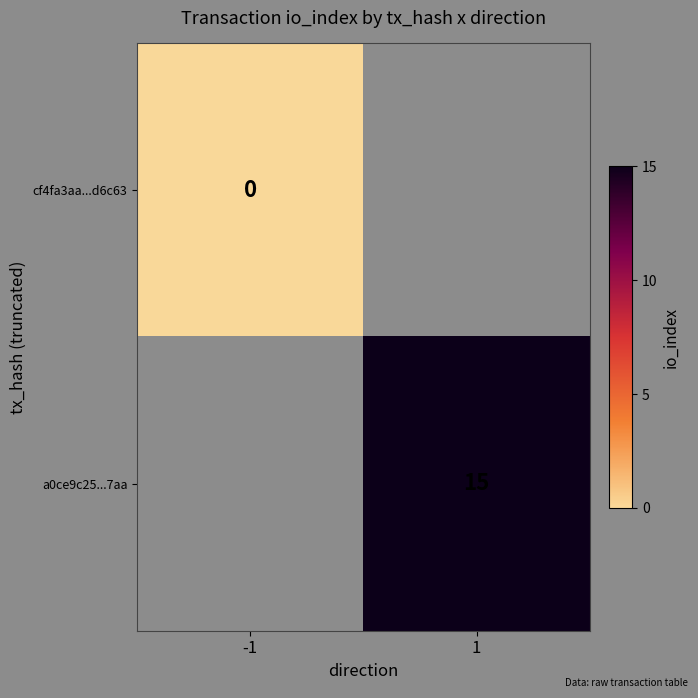

Is it true that a0ce9c25...7aa equals 9 at 1?

False